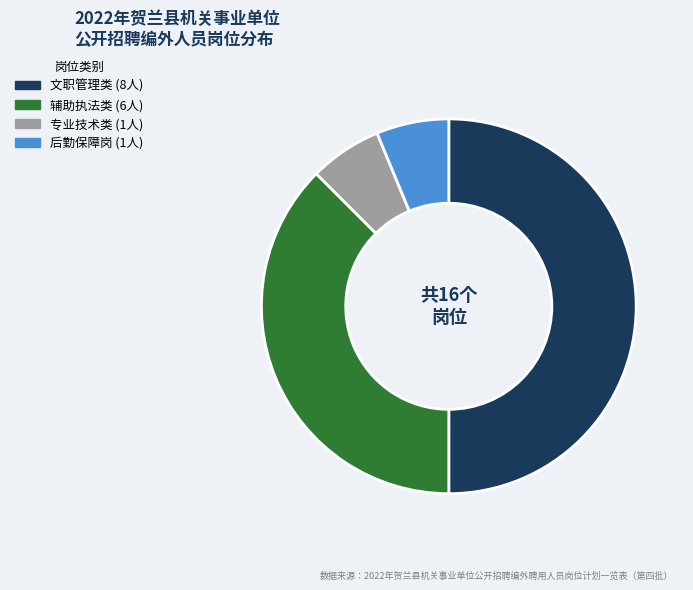

Is there any slice that represents more than half of the pie?

No